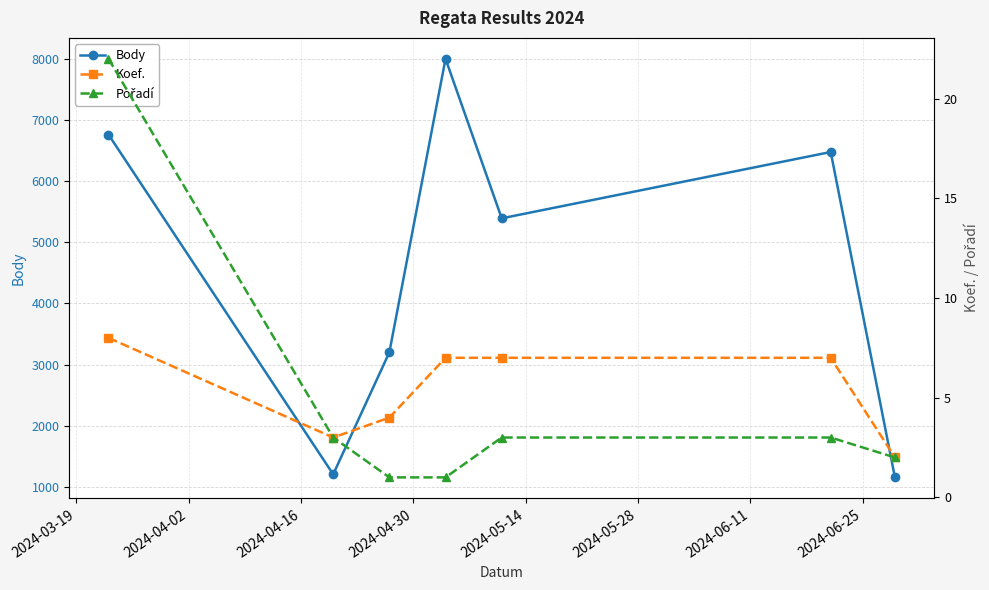

Reading right to left, transcribe all the data shown in this chart.

Body: 1156	6474	5390	7997	3200	1206	6759
Koef.: 2	7	7	7	4	3	8
Pořadí: 2	3	3	1	1	3	22